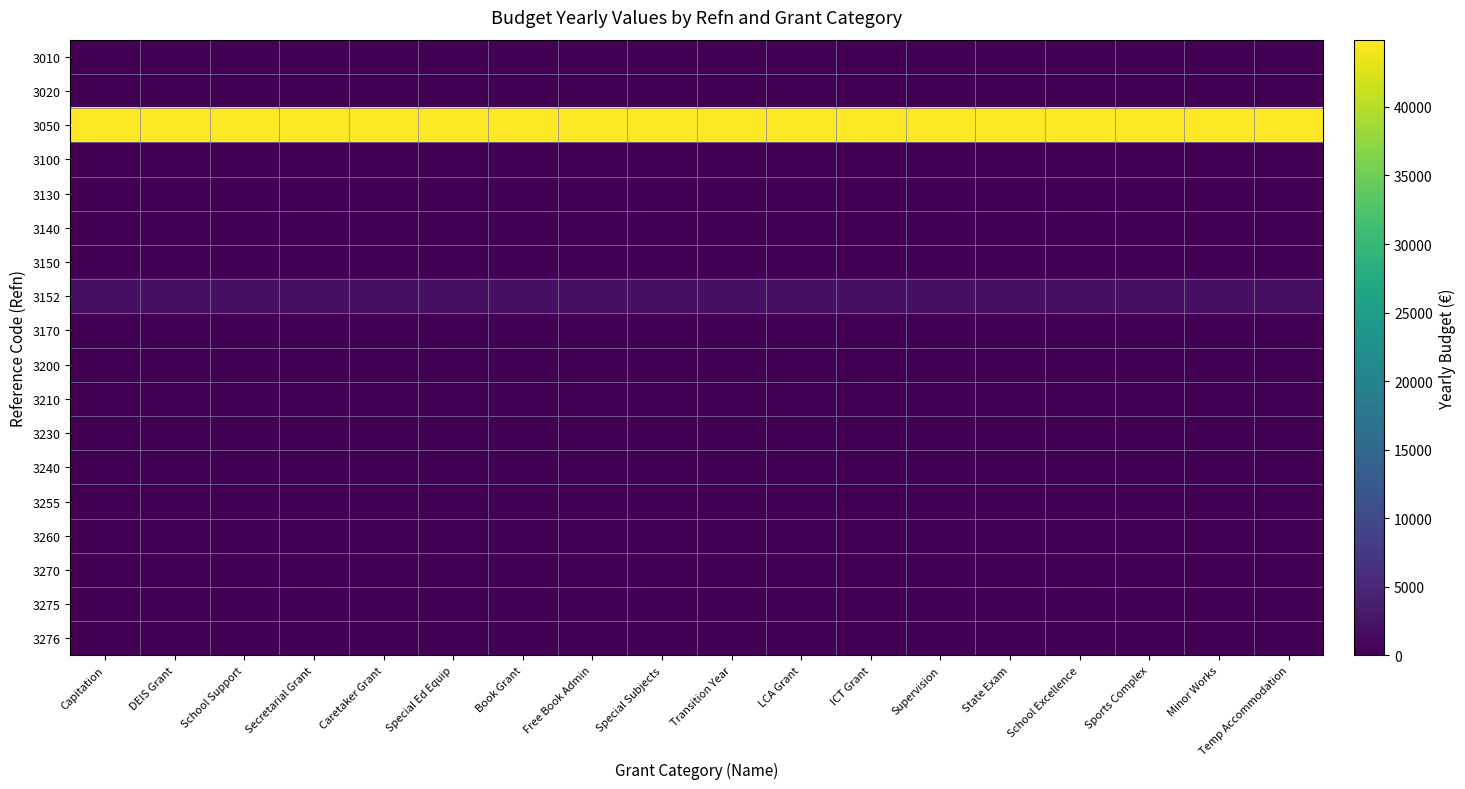

Reading right to left, transcribe all the data shown in this chart.

3010: Temp Accommodation=0.0	Minor Works=0.0	Sports Complex=0.0	School Excellence=0.0	State Exam=0.0	Supervision=0.0	ICT Grant=0.0	LCA Grant=0.0	Transition Year=0.0	Special Subjects=0.0	Free Book Admin=0.0	Book Grant=0.0	Special Ed Equip=0.0	Caretaker Grant=0.0	Secretarial Grant=0.0	School Support=0.0	DEIS Grant=0.0	Capitation=0.0
3020: Temp Accommodation=0.0	Minor Works=0.0	Sports Complex=0.0	School Excellence=0.0	State Exam=0.0	Supervision=0.0	ICT Grant=0.0	LCA Grant=0.0	Transition Year=0.0	Special Subjects=0.0	Free Book Admin=0.0	Book Grant=0.0	Special Ed Equip=0.0	Caretaker Grant=0.0	Secretarial Grant=0.0	School Support=0.0	DEIS Grant=0.0	Capitation=0.0
3050: Temp Accommodation=44900.0	Minor Works=44900.0	Sports Complex=44900.0	School Excellence=44900.0	State Exam=44900.0	Supervision=44900.0	ICT Grant=44900.0	LCA Grant=44900.0	Transition Year=44900.0	Special Subjects=44900.0	Free Book Admin=44900.0	Book Grant=44900.0	Special Ed Equip=44900.0	Caretaker Grant=44900.0	Secretarial Grant=44900.0	School Support=44900.0	DEIS Grant=44900.0	Capitation=44900.0
3100: Temp Accommodation=0.0	Minor Works=0.0	Sports Complex=0.0	School Excellence=0.0	State Exam=0.0	Supervision=0.0	ICT Grant=0.0	LCA Grant=0.0	Transition Year=0.0	Special Subjects=0.0	Free Book Admin=0.0	Book Grant=0.0	Special Ed Equip=0.0	Caretaker Grant=0.0	Secretarial Grant=0.0	School Support=0.0	DEIS Grant=0.0	Capitation=0.0
3130: Temp Accommodation=0.0	Minor Works=0.0	Sports Complex=0.0	School Excellence=0.0	State Exam=0.0	Supervision=0.0	ICT Grant=0.0	LCA Grant=0.0	Transition Year=0.0	Special Subjects=0.0	Free Book Admin=0.0	Book Grant=0.0	Special Ed Equip=0.0	Caretaker Grant=0.0	Secretarial Grant=0.0	School Support=0.0	DEIS Grant=0.0	Capitation=0.0
3140: Temp Accommodation=0.0	Minor Works=0.0	Sports Complex=0.0	School Excellence=0.0	State Exam=0.0	Supervision=0.0	ICT Grant=0.0	LCA Grant=0.0	Transition Year=0.0	Special Subjects=0.0	Free Book Admin=0.0	Book Grant=0.0	Special Ed Equip=0.0	Caretaker Grant=0.0	Secretarial Grant=0.0	School Support=0.0	DEIS Grant=0.0	Capitation=0.0
3150: Temp Accommodation=0.0	Minor Works=0.0	Sports Complex=0.0	School Excellence=0.0	State Exam=0.0	Supervision=0.0	ICT Grant=0.0	LCA Grant=0.0	Transition Year=0.0	Special Subjects=0.0	Free Book Admin=0.0	Book Grant=0.0	Special Ed Equip=0.0	Caretaker Grant=0.0	Secretarial Grant=0.0	School Support=0.0	DEIS Grant=0.0	Capitation=0.0
3152: Temp Accommodation=1783.7	Minor Works=1783.7	Sports Complex=1783.7	School Excellence=1783.7	State Exam=1783.7	Supervision=1783.7	ICT Grant=1783.7	LCA Grant=1783.7	Transition Year=1783.7	Special Subjects=1783.7	Free Book Admin=1783.7	Book Grant=1783.7	Special Ed Equip=1783.7	Caretaker Grant=1783.7	Secretarial Grant=1783.7	School Support=1783.7	DEIS Grant=1783.7	Capitation=1783.7
3170: Temp Accommodation=0.0	Minor Works=0.0	Sports Complex=0.0	School Excellence=0.0	State Exam=0.0	Supervision=0.0	ICT Grant=0.0	LCA Grant=0.0	Transition Year=0.0	Special Subjects=0.0	Free Book Admin=0.0	Book Grant=0.0	Special Ed Equip=0.0	Caretaker Grant=0.0	Secretarial Grant=0.0	School Support=0.0	DEIS Grant=0.0	Capitation=0.0
3200: Temp Accommodation=0.0	Minor Works=0.0	Sports Complex=0.0	School Excellence=0.0	State Exam=0.0	Supervision=0.0	ICT Grant=0.0	LCA Grant=0.0	Transition Year=0.0	Special Subjects=0.0	Free Book Admin=0.0	Book Grant=0.0	Special Ed Equip=0.0	Caretaker Grant=0.0	Secretarial Grant=0.0	School Support=0.0	DEIS Grant=0.0	Capitation=0.0
3210: Temp Accommodation=0.0	Minor Works=0.0	Sports Complex=0.0	School Excellence=0.0	State Exam=0.0	Supervision=0.0	ICT Grant=0.0	LCA Grant=0.0	Transition Year=0.0	Special Subjects=0.0	Free Book Admin=0.0	Book Grant=0.0	Special Ed Equip=0.0	Caretaker Grant=0.0	Secretarial Grant=0.0	School Support=0.0	DEIS Grant=0.0	Capitation=0.0
3230: Temp Accommodation=0.0	Minor Works=0.0	Sports Complex=0.0	School Excellence=0.0	State Exam=0.0	Supervision=0.0	ICT Grant=0.0	LCA Grant=0.0	Transition Year=0.0	Special Subjects=0.0	Free Book Admin=0.0	Book Grant=0.0	Special Ed Equip=0.0	Caretaker Grant=0.0	Secretarial Grant=0.0	School Support=0.0	DEIS Grant=0.0	Capitation=0.0
3240: Temp Accommodation=0.0	Minor Works=0.0	Sports Complex=0.0	School Excellence=0.0	State Exam=0.0	Supervision=0.0	ICT Grant=0.0	LCA Grant=0.0	Transition Year=0.0	Special Subjects=0.0	Free Book Admin=0.0	Book Grant=0.0	Special Ed Equip=0.0	Caretaker Grant=0.0	Secretarial Grant=0.0	School Support=0.0	DEIS Grant=0.0	Capitation=0.0
3255: Temp Accommodation=0.0	Minor Works=0.0	Sports Complex=0.0	School Excellence=0.0	State Exam=0.0	Supervision=0.0	ICT Grant=0.0	LCA Grant=0.0	Transition Year=0.0	Special Subjects=0.0	Free Book Admin=0.0	Book Grant=0.0	Special Ed Equip=0.0	Caretaker Grant=0.0	Secretarial Grant=0.0	School Support=0.0	DEIS Grant=0.0	Capitation=0.0
3260: Temp Accommodation=0.0	Minor Works=0.0	Sports Complex=0.0	School Excellence=0.0	State Exam=0.0	Supervision=0.0	ICT Grant=0.0	LCA Grant=0.0	Transition Year=0.0	Special Subjects=0.0	Free Book Admin=0.0	Book Grant=0.0	Special Ed Equip=0.0	Caretaker Grant=0.0	Secretarial Grant=0.0	School Support=0.0	DEIS Grant=0.0	Capitation=0.0
3270: Temp Accommodation=0.0	Minor Works=0.0	Sports Complex=0.0	School Excellence=0.0	State Exam=0.0	Supervision=0.0	ICT Grant=0.0	LCA Grant=0.0	Transition Year=0.0	Special Subjects=0.0	Free Book Admin=0.0	Book Grant=0.0	Special Ed Equip=0.0	Caretaker Grant=0.0	Secretarial Grant=0.0	School Support=0.0	DEIS Grant=0.0	Capitation=0.0
3275: Temp Accommodation=0.0	Minor Works=0.0	Sports Complex=0.0	School Excellence=0.0	State Exam=0.0	Supervision=0.0	ICT Grant=0.0	LCA Grant=0.0	Transition Year=0.0	Special Subjects=0.0	Free Book Admin=0.0	Book Grant=0.0	Special Ed Equip=0.0	Caretaker Grant=0.0	Secretarial Grant=0.0	School Support=0.0	DEIS Grant=0.0	Capitation=0.0
3276: Temp Accommodation=0.0	Minor Works=0.0	Sports Complex=0.0	School Excellence=0.0	State Exam=0.0	Supervision=0.0	ICT Grant=0.0	LCA Grant=0.0	Transition Year=0.0	Special Subjects=0.0	Free Book Admin=0.0	Book Grant=0.0	Special Ed Equip=0.0	Caretaker Grant=0.0	Secretarial Grant=0.0	School Support=0.0	DEIS Grant=0.0	Capitation=0.0